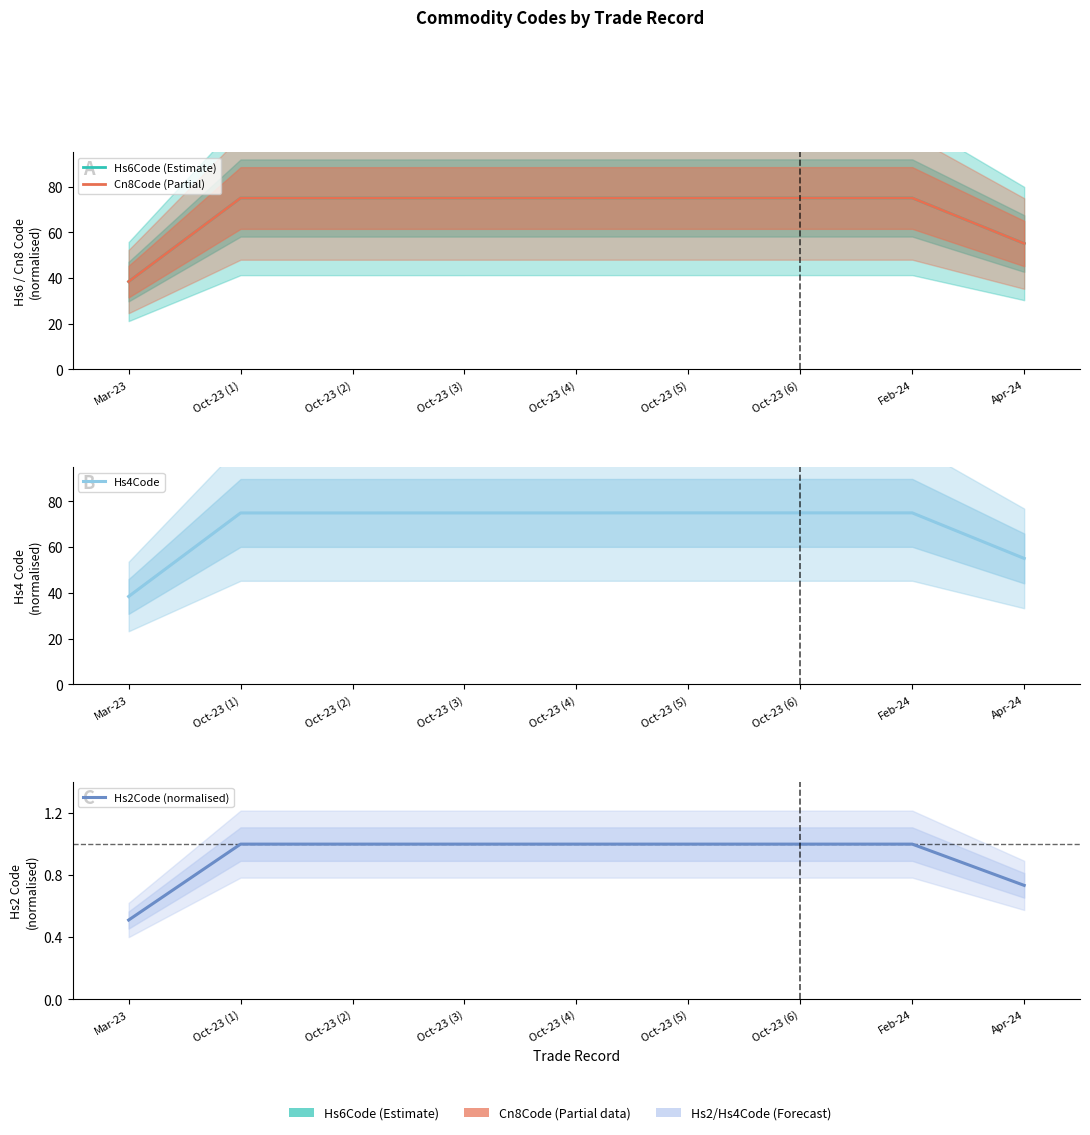

What is the label of the 1st point from the right?

Apr-24